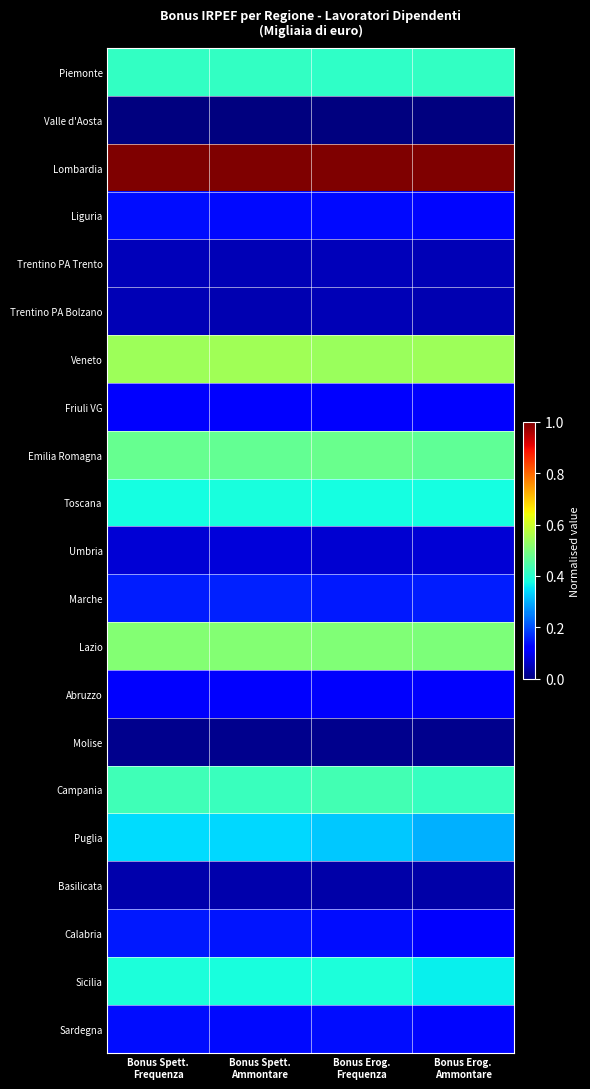

Which series has the largest range (max minus min)?

Puglia